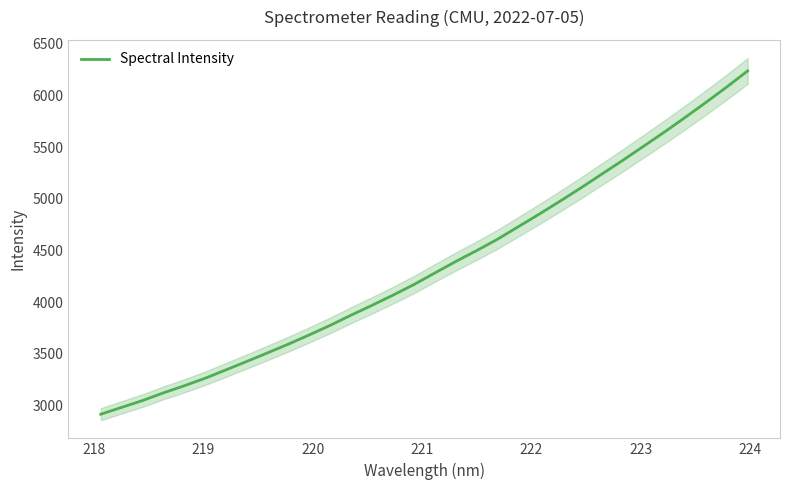

What is the lowest value of the Spectral Intensity series?

2914.4